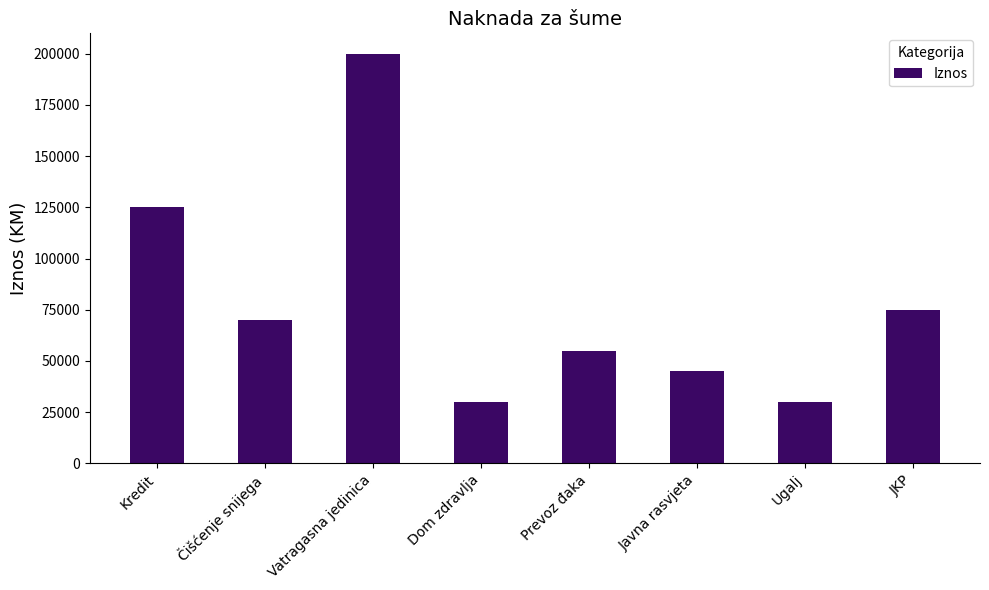

Are the bars grouped side by side (vs. stacked)?

No